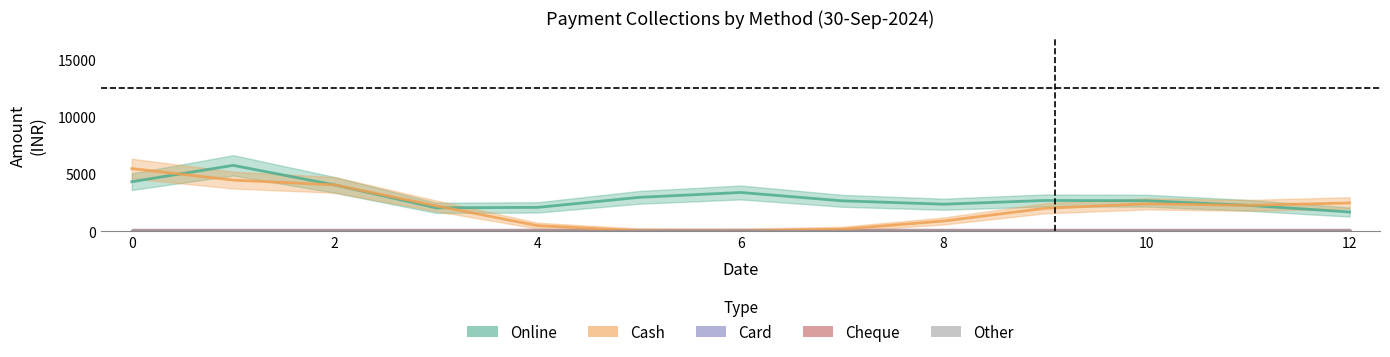

Rank the series by their maximum value, from highest to lowest.

Online, Cash, Card, Cheque, Other